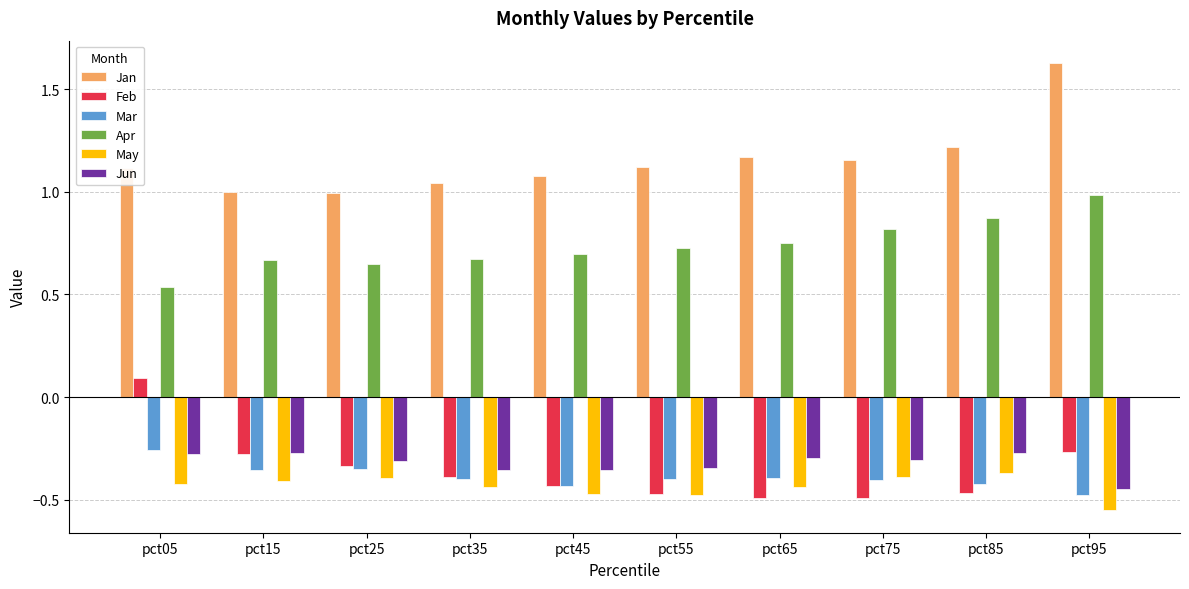

What is the sum of all Jun values?

-3.2